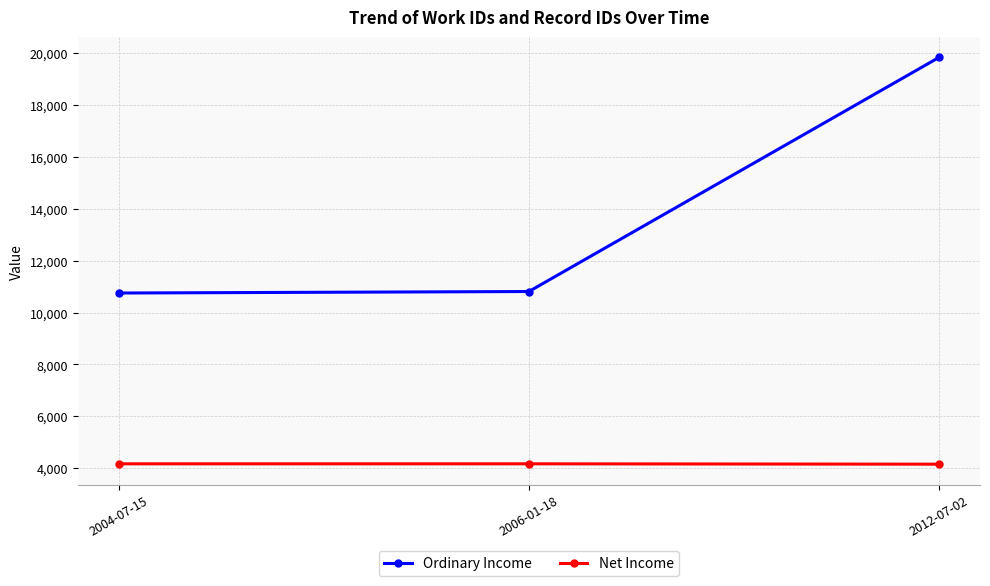

What is the sum of the Net Income values at 2006-01-18 and 2004-07-15?

8334